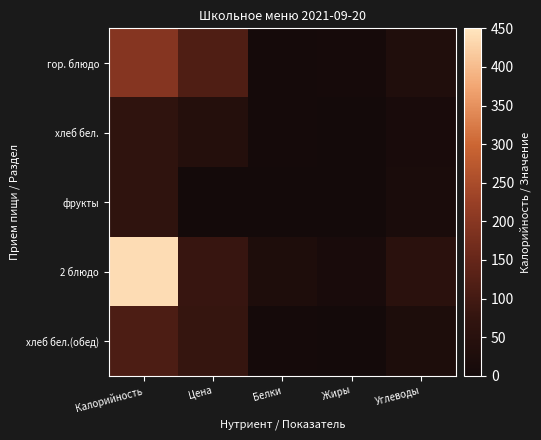

Reading right to left, list all the values displayed in this chart.

гор. блюдо: Углеводы=31.0	Жиры=6.6	Белки=3.1	Цена=116.2	Калорийность=195.7
хлеб бел.: Углеводы=14.0	Жиры=0.3	Белки=2.3	Цена=40.3	Калорийность=67.6
фрукты: Углеводы=14.7	Жиры=0.6	Белки=0.6	Цена=0.0	Калорийность=66.6
2 блюдо: Углеводы=53.5	Жиры=13.8	Белки=25.2	Цена=80.9	Калорийность=438.8
хлеб бел.(обед): Углеводы=23.4	Жиры=0.5	Белки=3.8	Цена=80.7	Калорийность=112.7